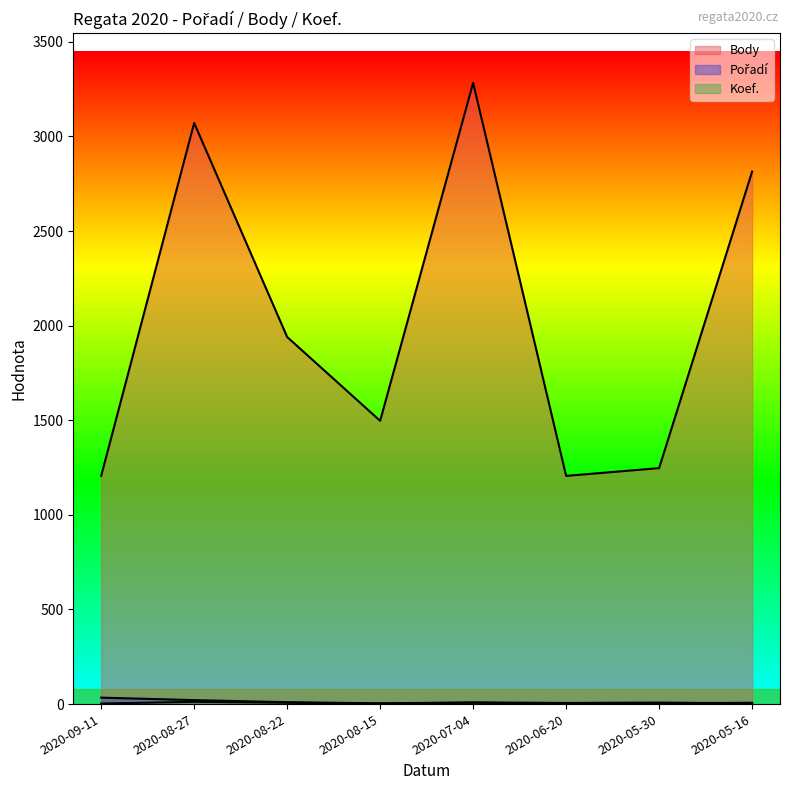

How many lines are shown in the chart?

3